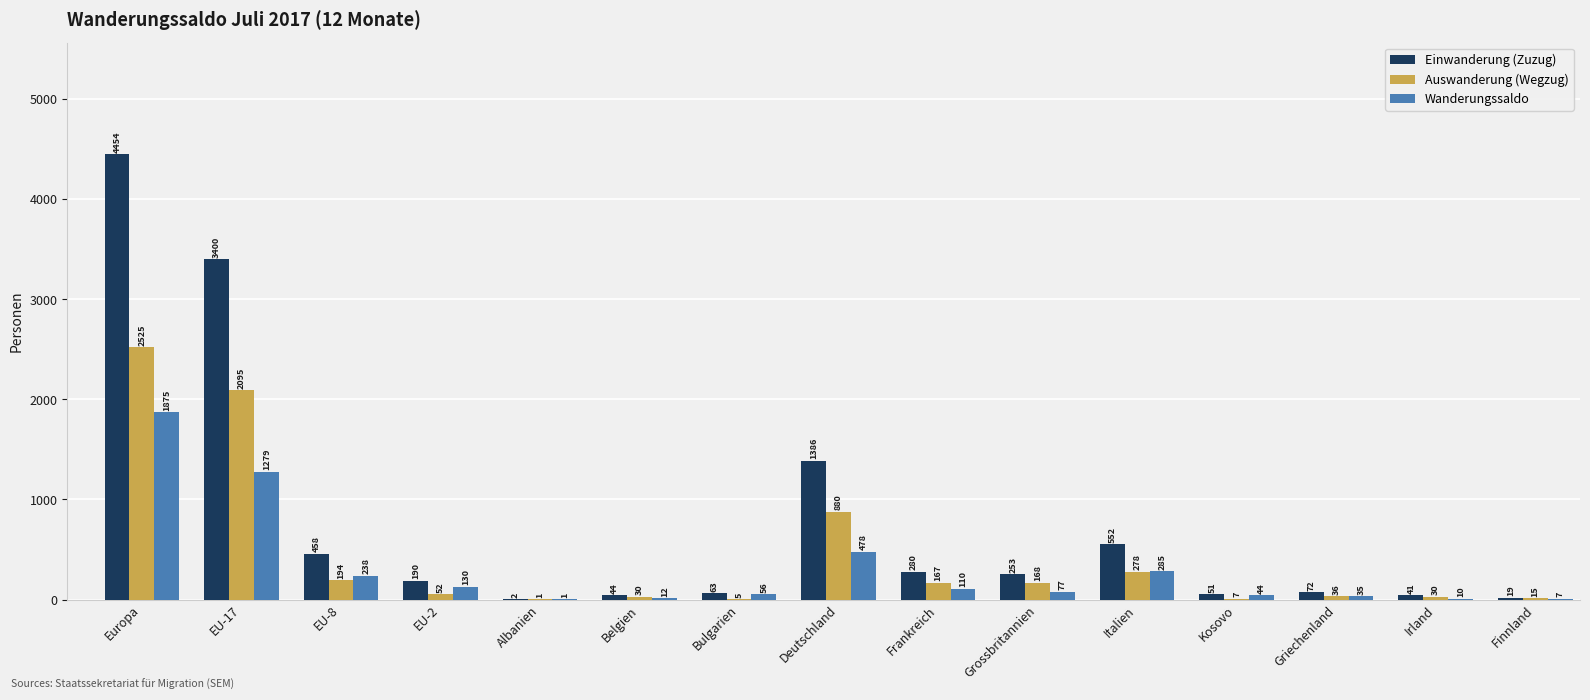

Which category has the highest value in the Auswanderung (Wegzug) series?

Europa